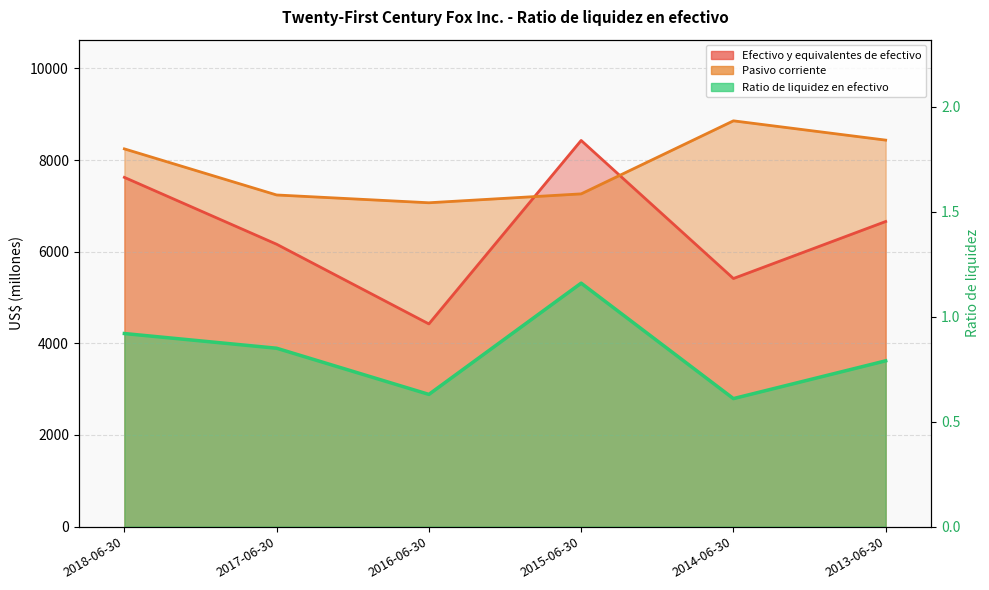

List the series in order of their overall mean, highest first.

Pasivo corriente, Efectivo y equivalentes de efectivo, Ratio de liquidez en efectivo